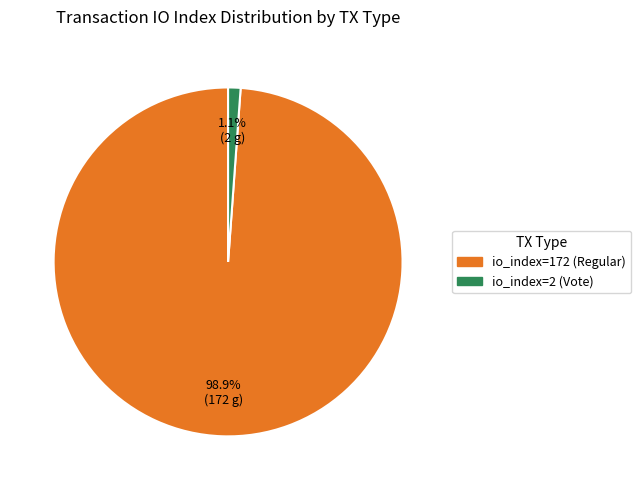

Does io_index=2 (Vote) represent more than half of the total?

No